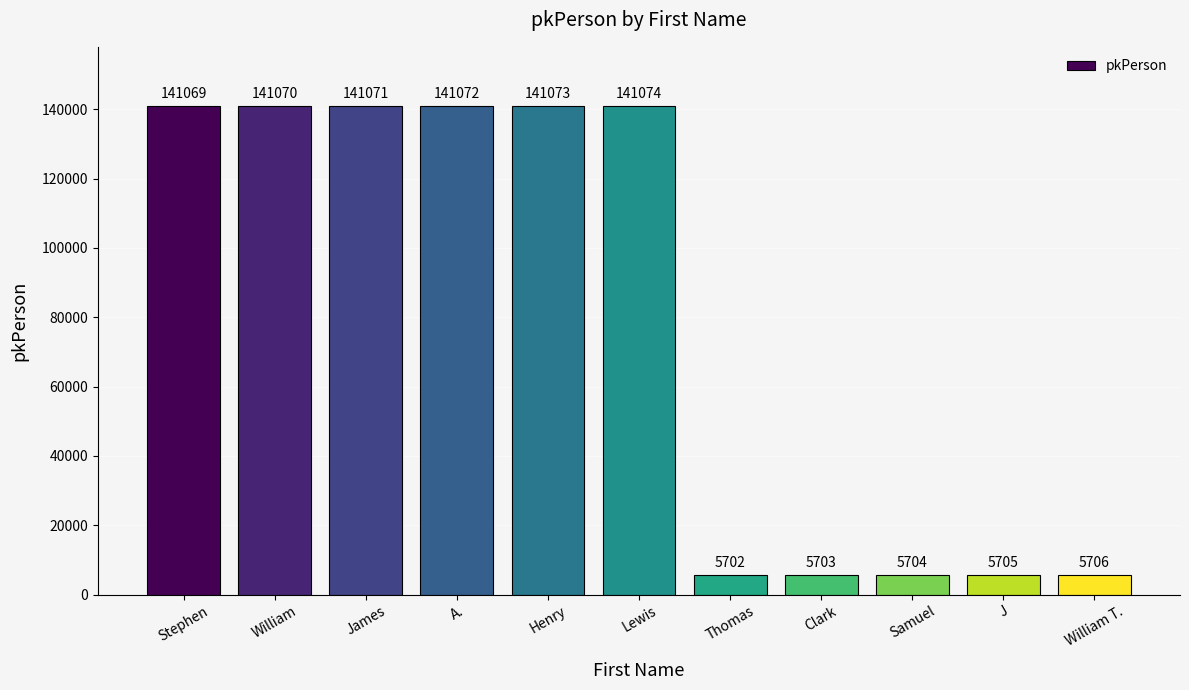

Count the number of categories in the chart.

11